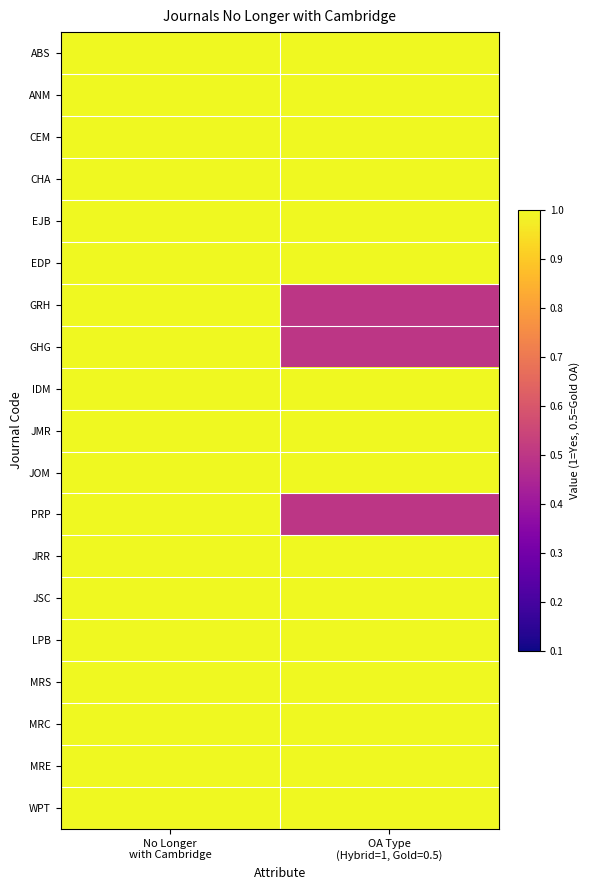

At how many categories does at least one series exceed 0?

2